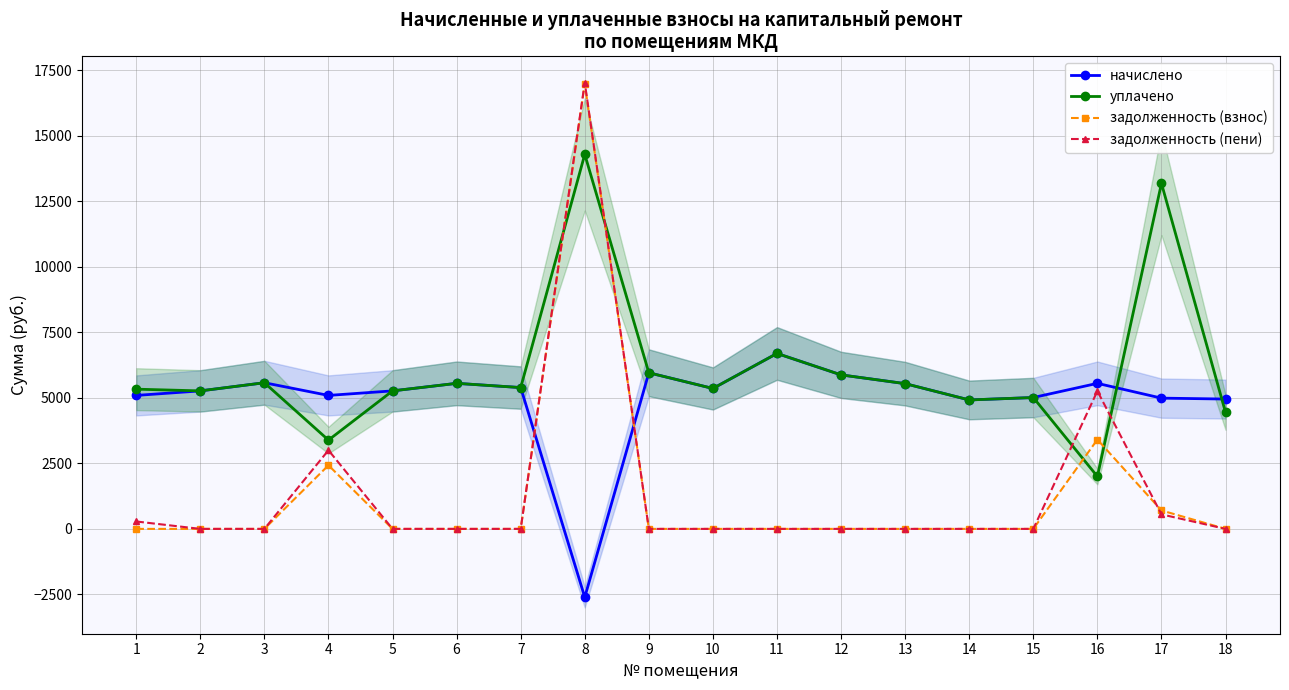

The value of задолженность (взнос) at 6 is 11824.8. True or false?

False